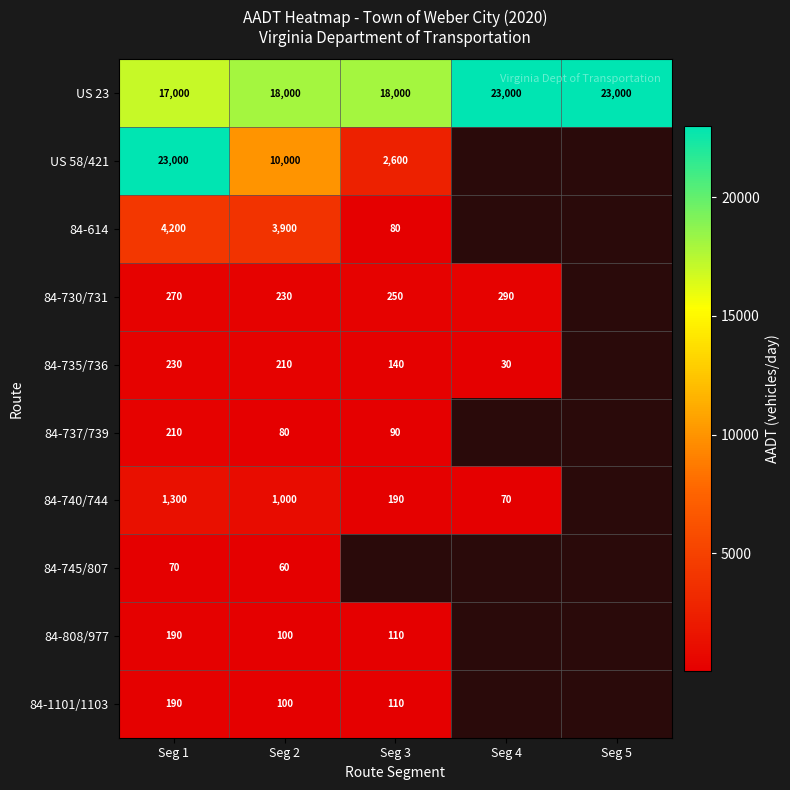

True or false: US 23 has a value of 11396.2 at Seg 4.

False